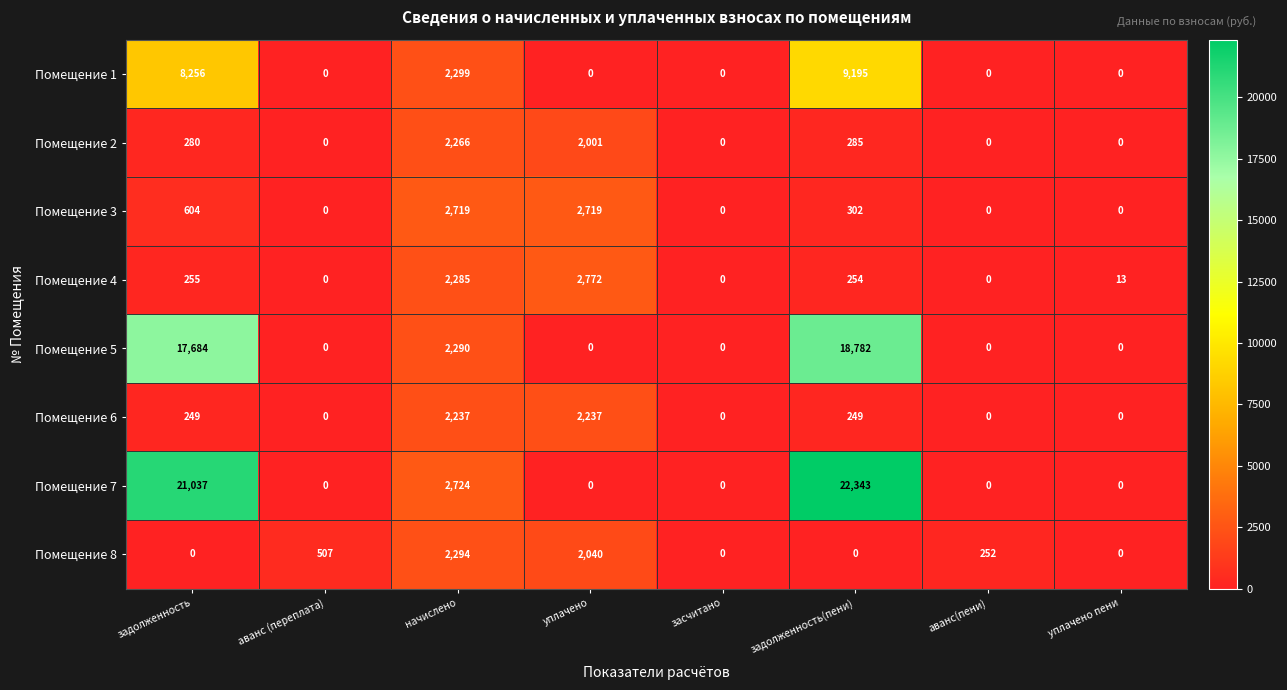

The Помещение 5 series shows 17684 at задолженность. True or false?

True